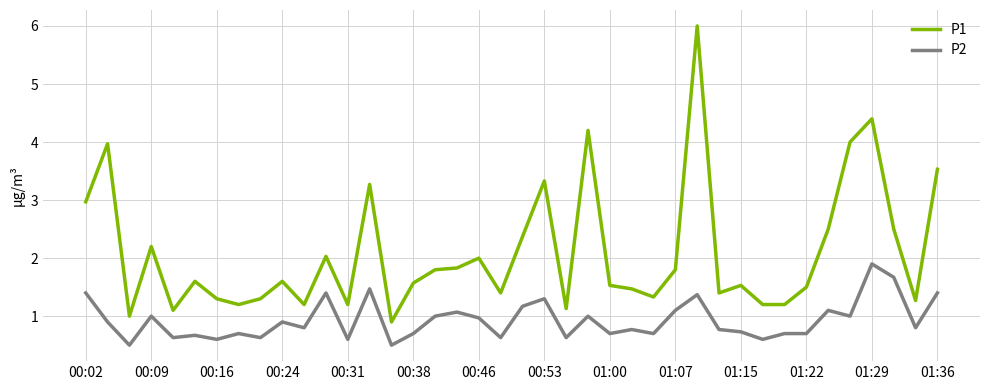

What are all the series names shown in the legend?

P1, P2